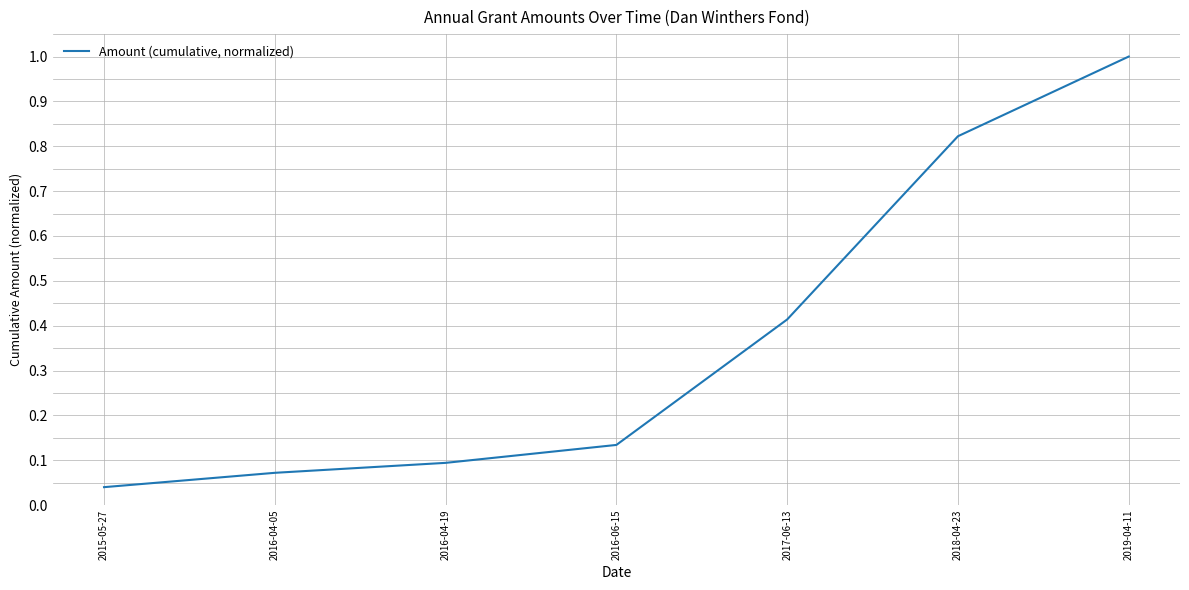

Is this an area chart (filled region under the line)?

No